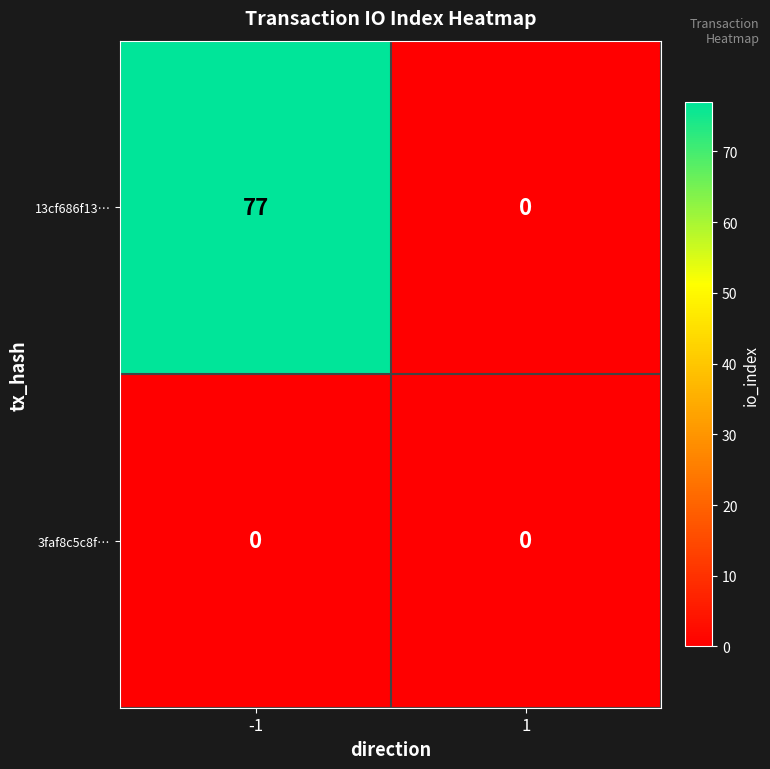

Rank the series by their maximum value, from lowest to highest.

3faf8c5c8f…, 13cf686f13…